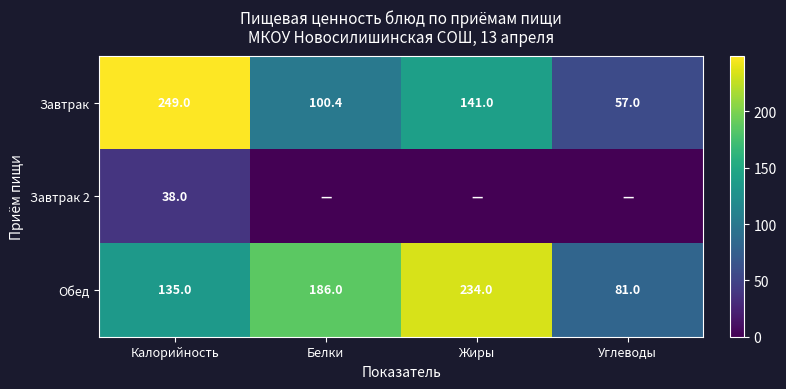

Is the value of Обед at Жиры greater than the value of Завтрак at Жиры?

Yes